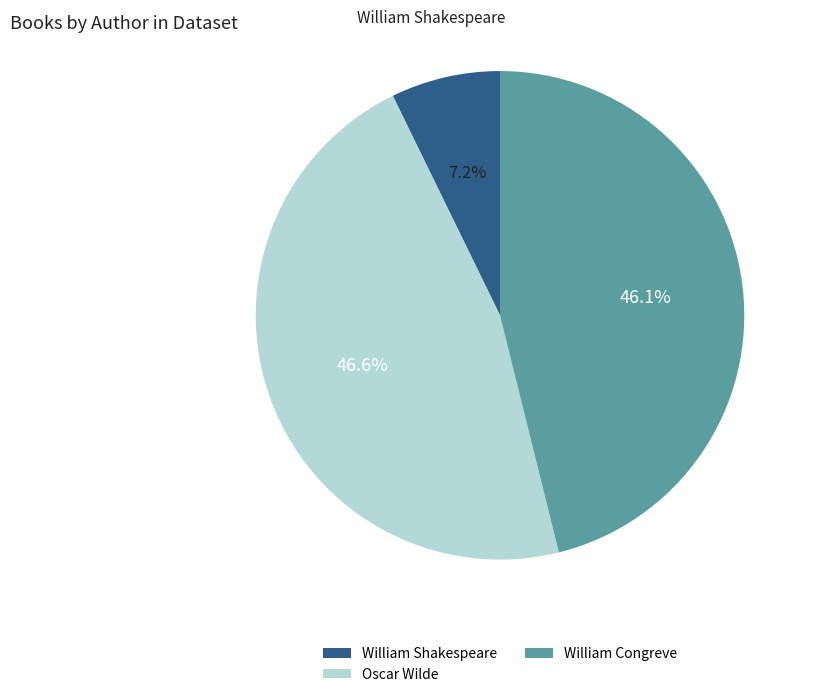

To the nearest percent, what is the average slice percentage?

33%